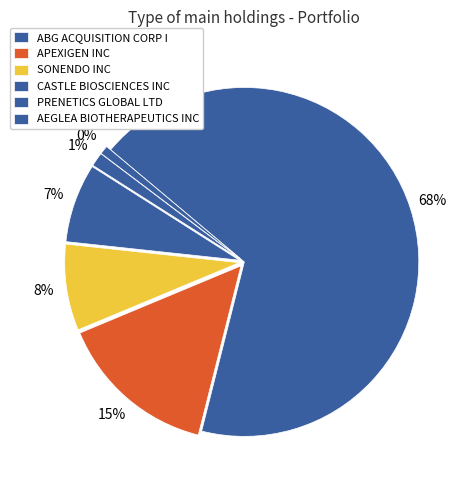

Combined, what portion of the pie is CASTLE BIOSCIENCES INC and APEXIGEN INC?

22.1%